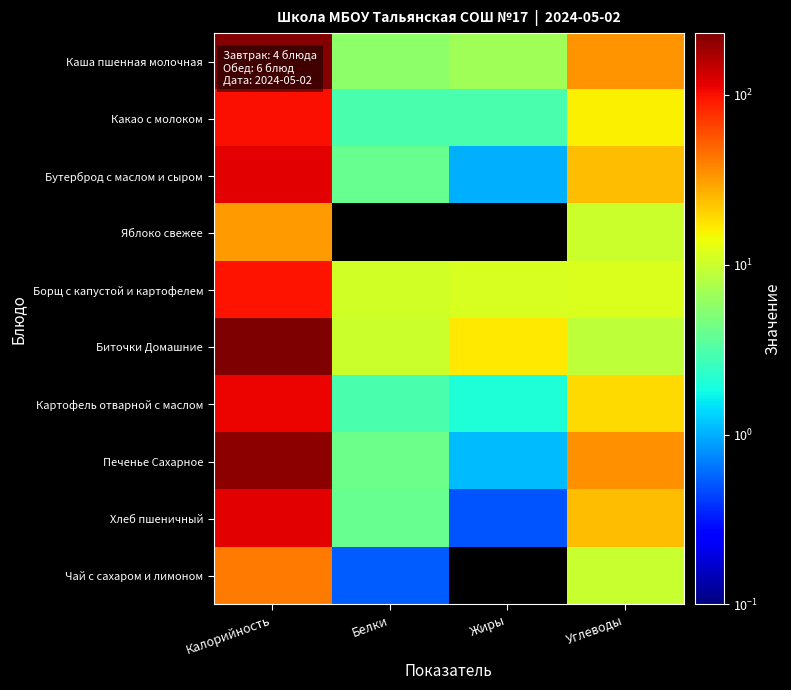

Which series has the widest spread of values?

Биточки Домашние